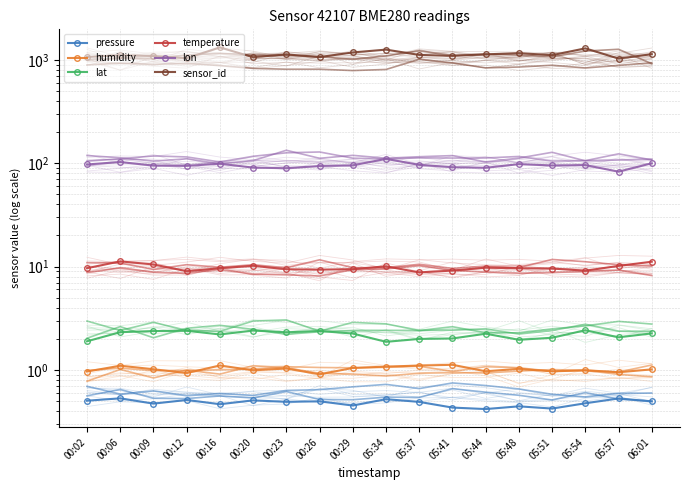

What is the label of the 15th point from the left?

05:51